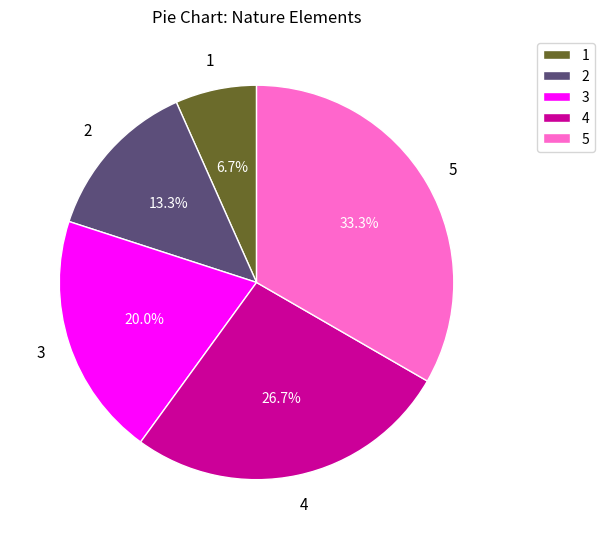

Does any single category account for the majority?

No